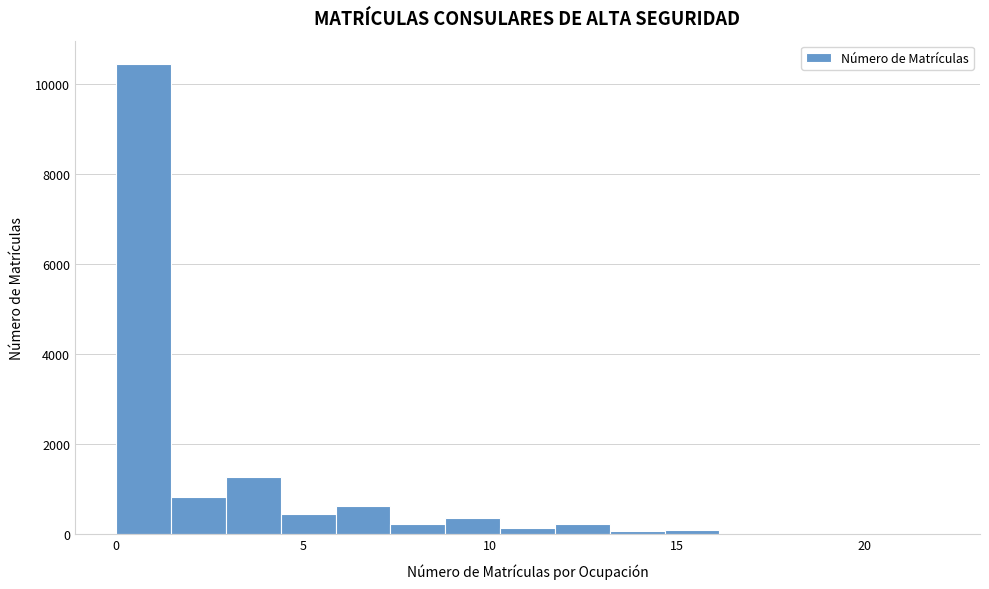

Read against the x-axis, roughly where is the centre of the tallest bar?

0.5